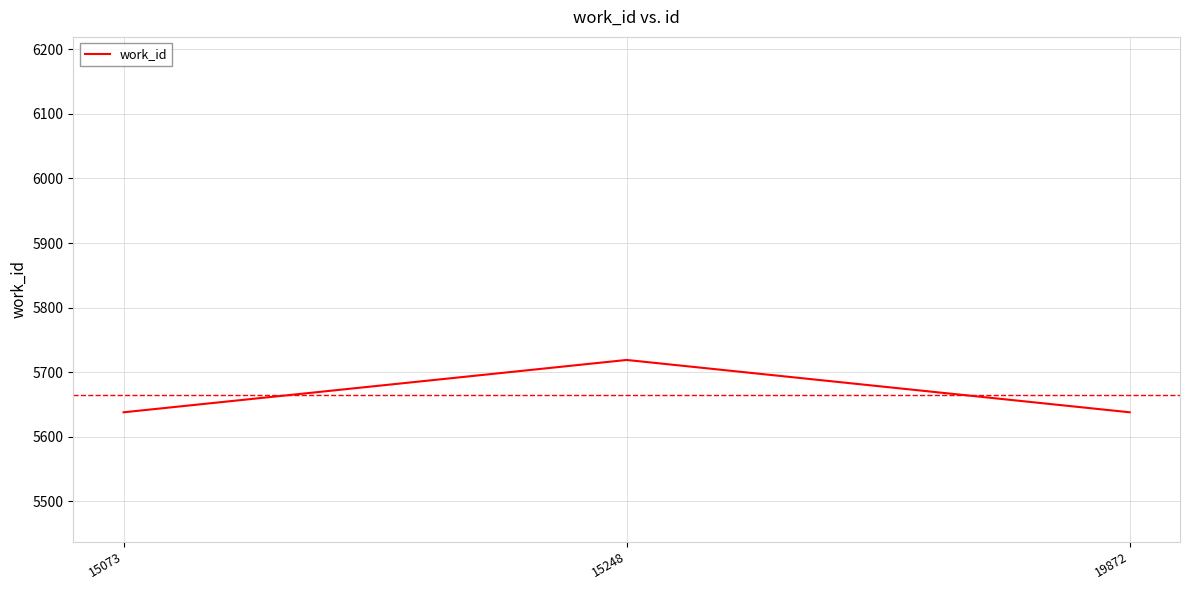

What is the difference between the maximum and minimum values?

81